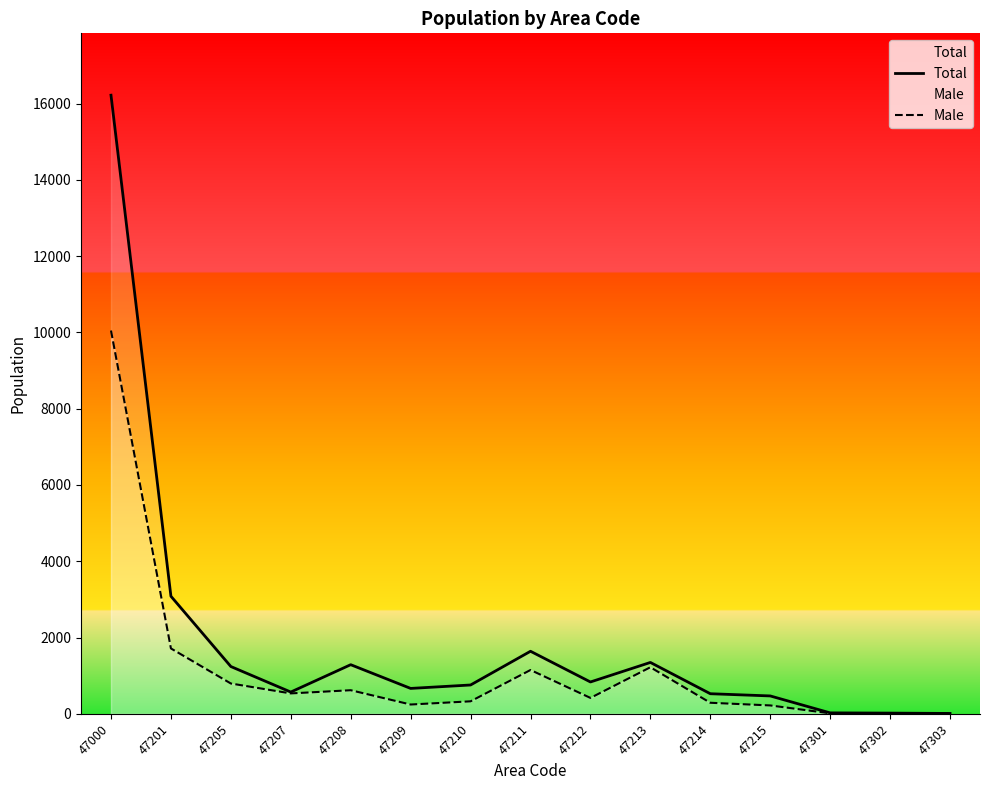

At which category does the chart reach its minimum across all series?

47303